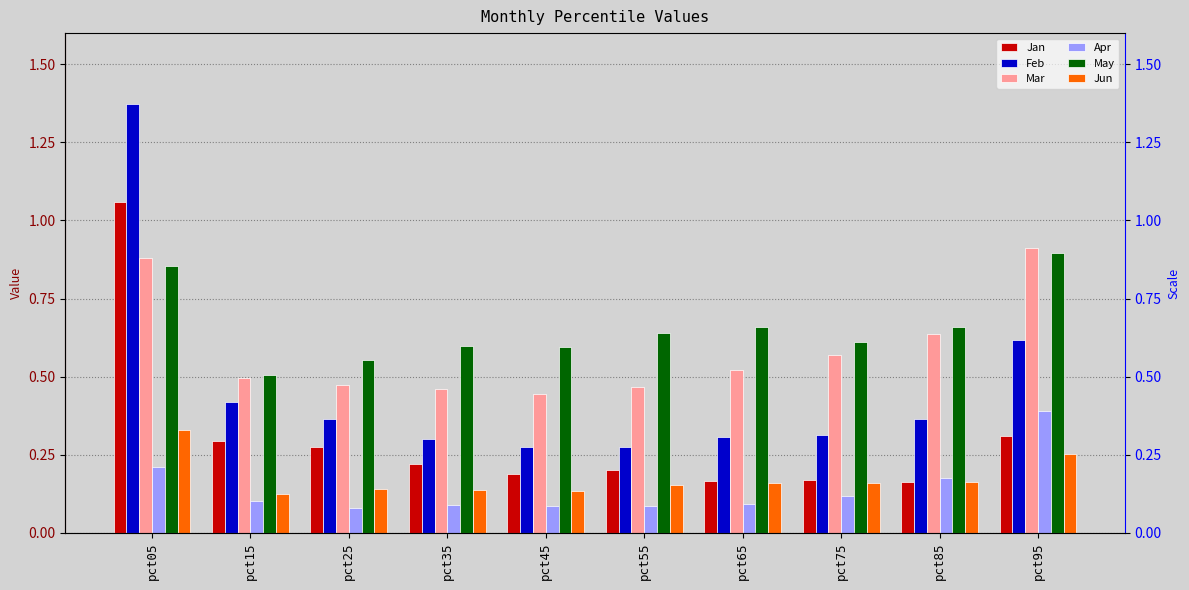

What is the difference between the maximum and second lowest values in the May series?

0.3